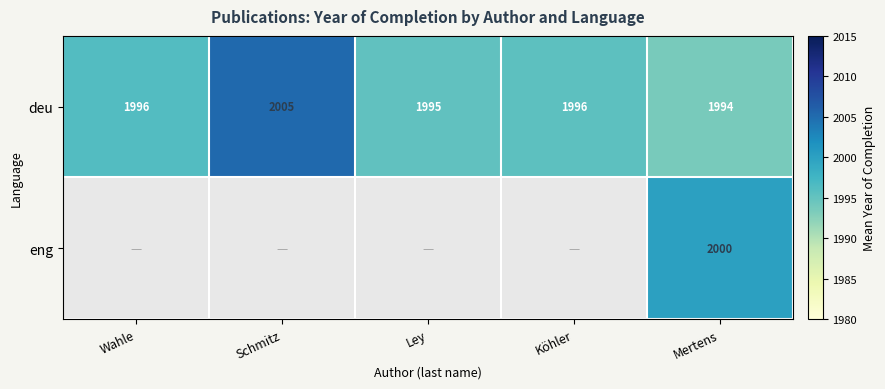

At which category is the sum across all series the highest?

Mertens